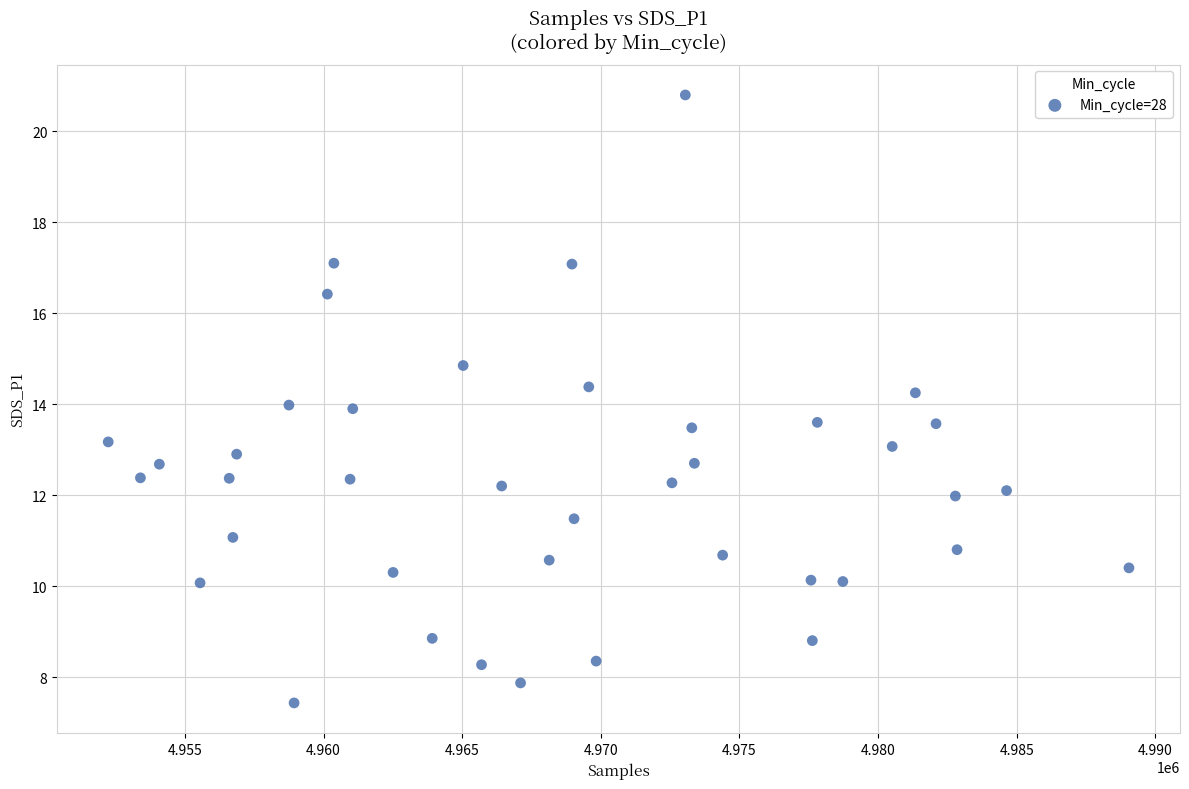

What is the range of X values (max minus min)?

36809.0